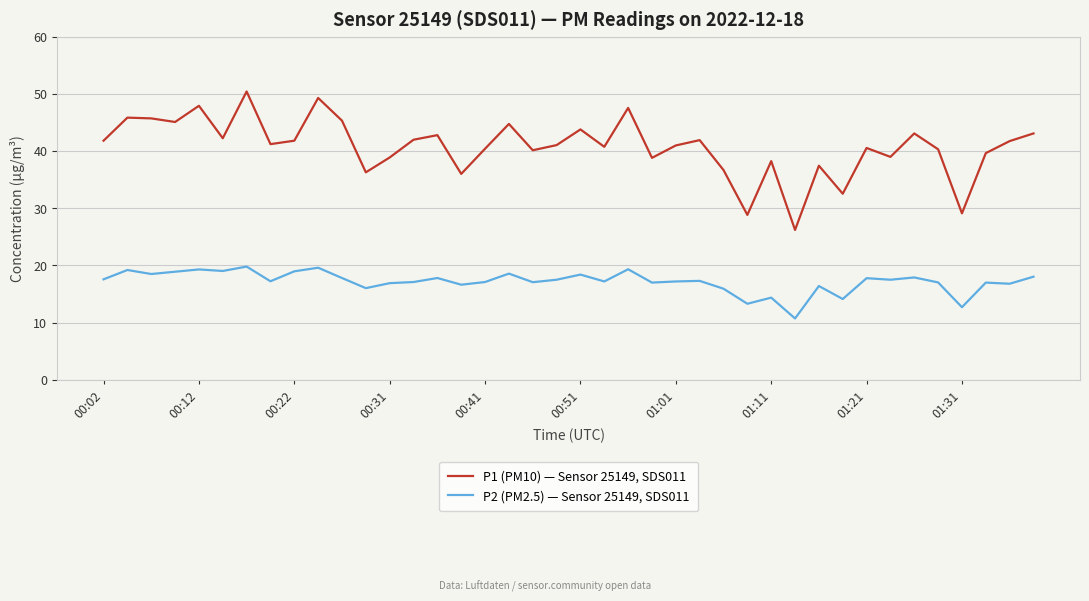

What are all the series names shown in the legend?

P1 (PM10) — Sensor 25149, SDS011, P2 (PM2.5) — Sensor 25149, SDS011